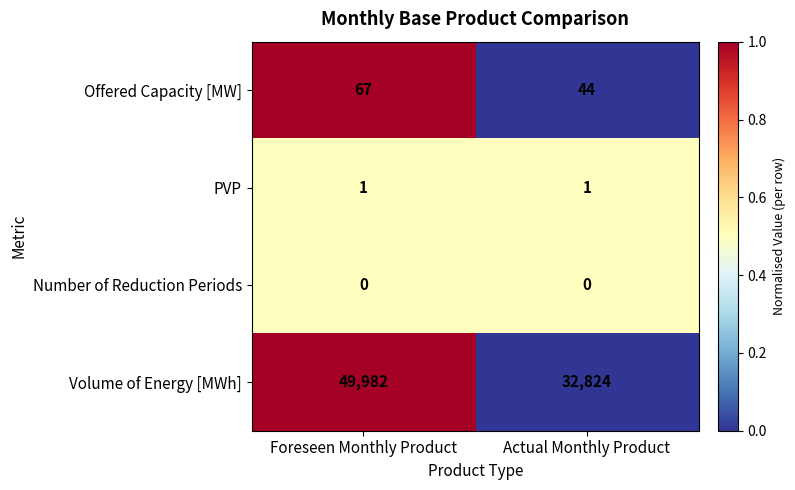

What is the total value across all series at Foreseen Monthly Product?

50050